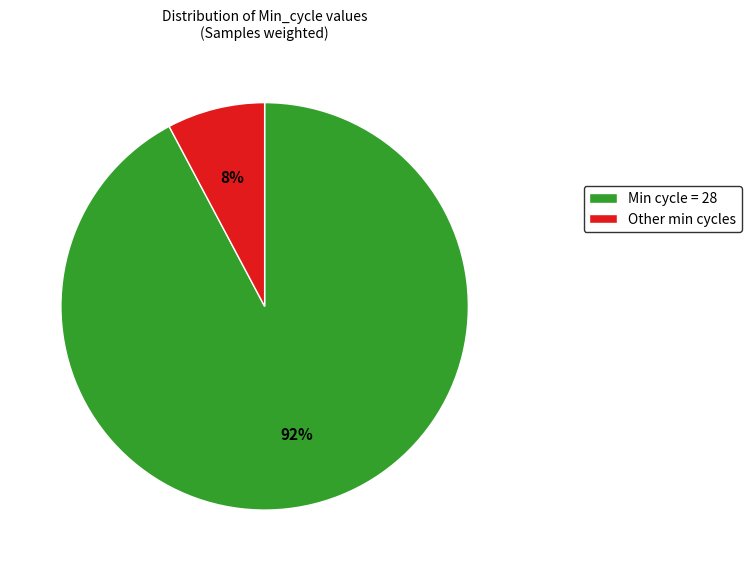

How many slices are in this pie chart?

2